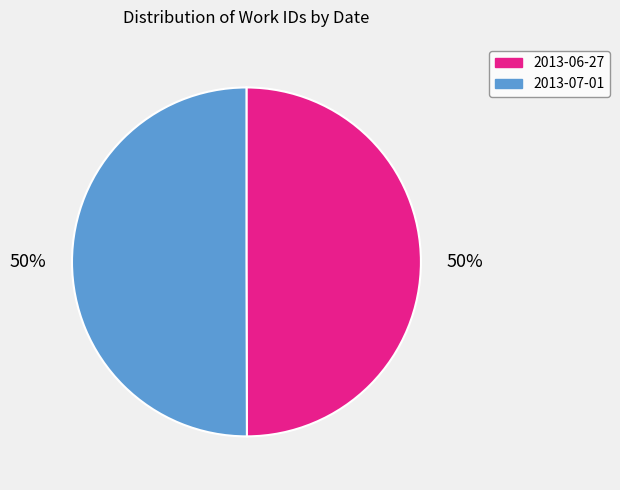

True or false: 2013-07-01 accounts for 50% of the total.

True